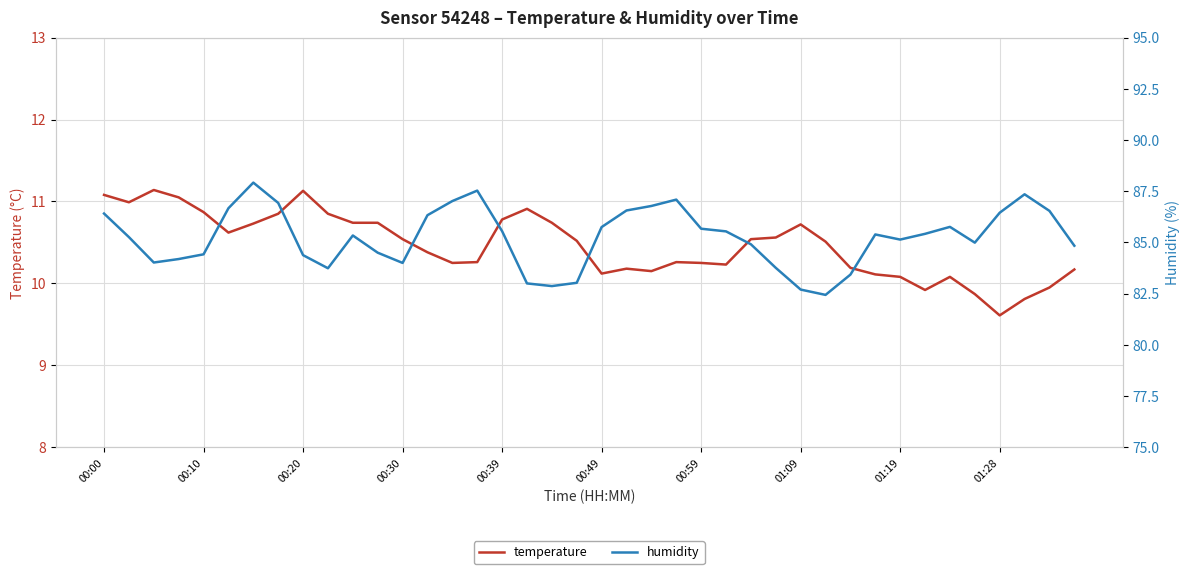

What is the value of the temperature point at the 40th from the left?

10.2